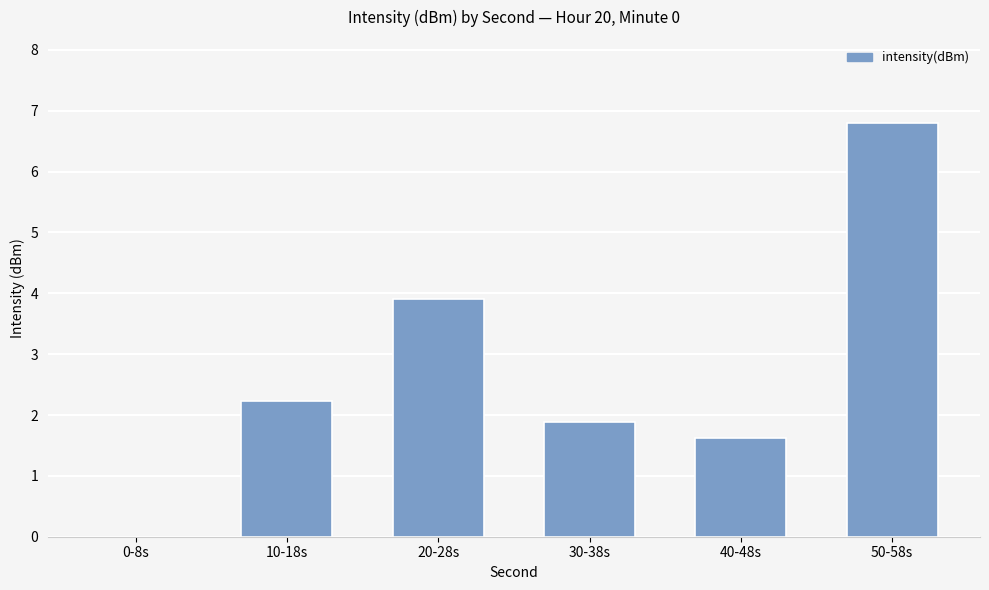

The chart shows a value of 6.4 at 20-28s. True or false?

False